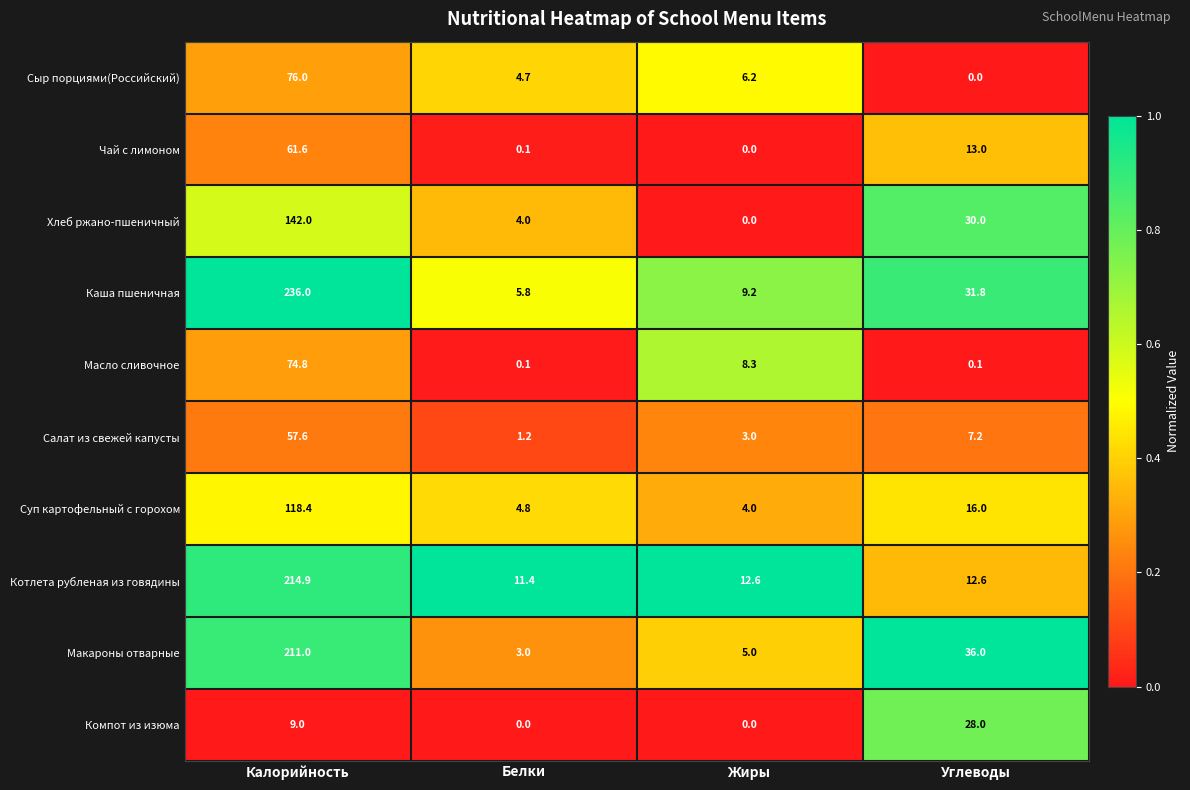

At which label does Котлета рубленая из говядины reach its minimum?

Белки